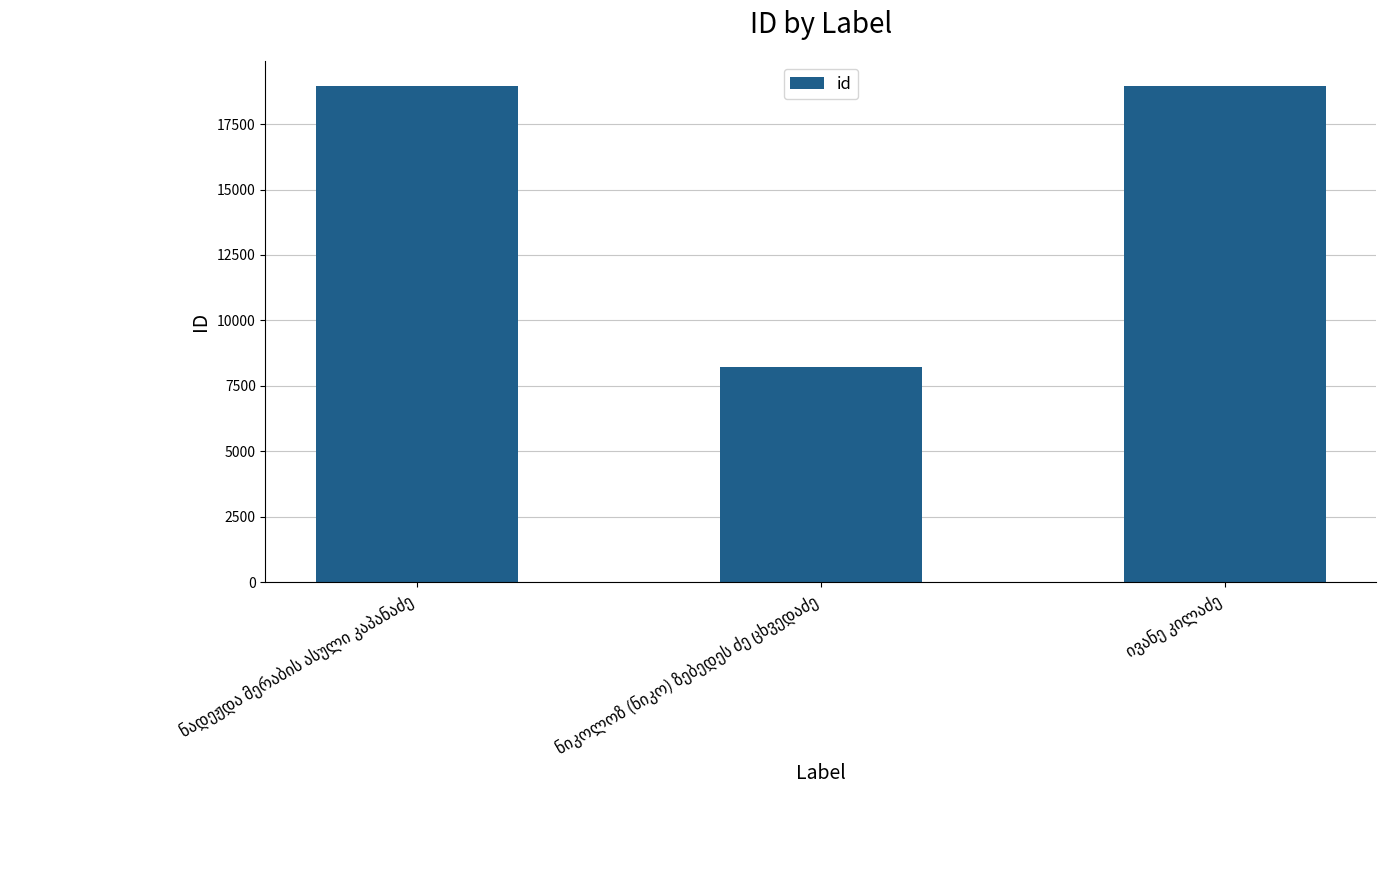

What is the smallest value displayed?

8213